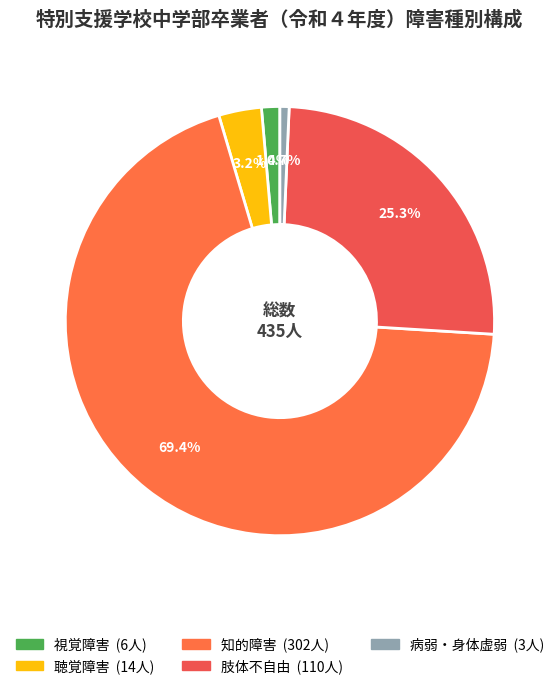

What is the total percentage of 病弱・身体虚弱 and 視覚障害?

2.1%